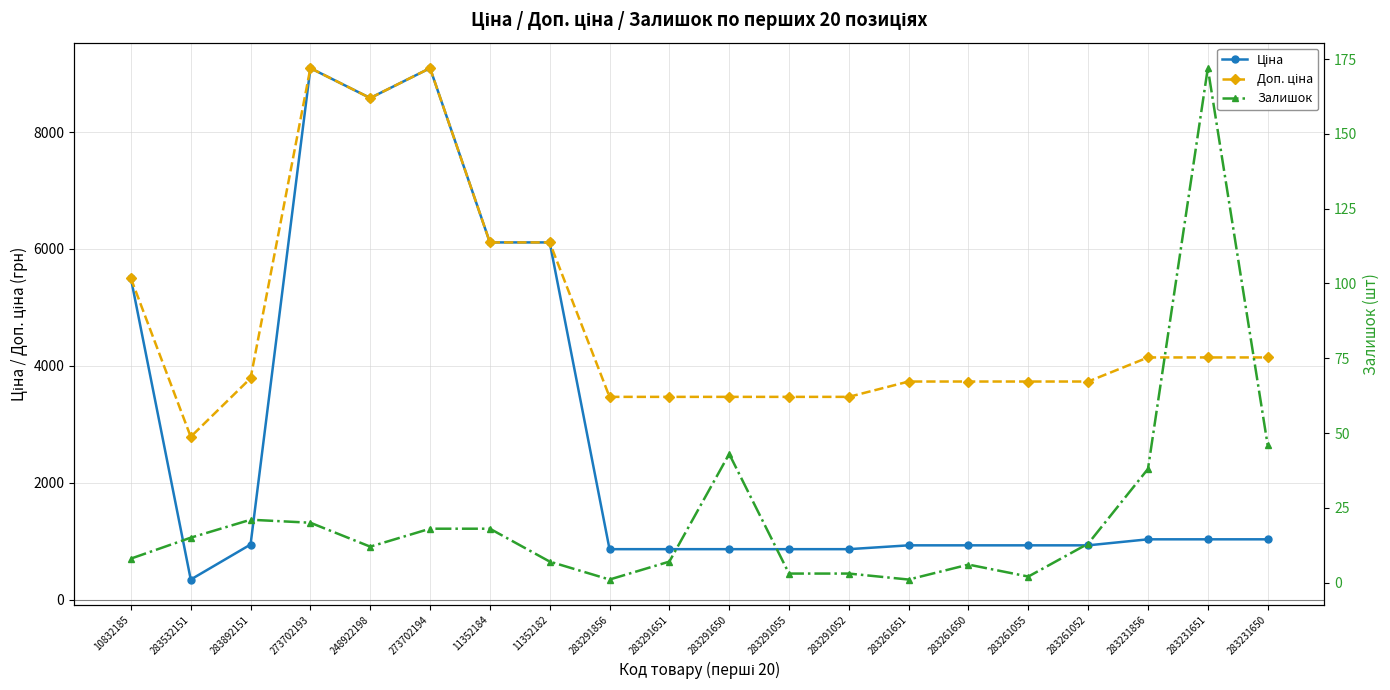

What are all the series names shown in the legend?

Ціна, Доп. ціна, Залишок